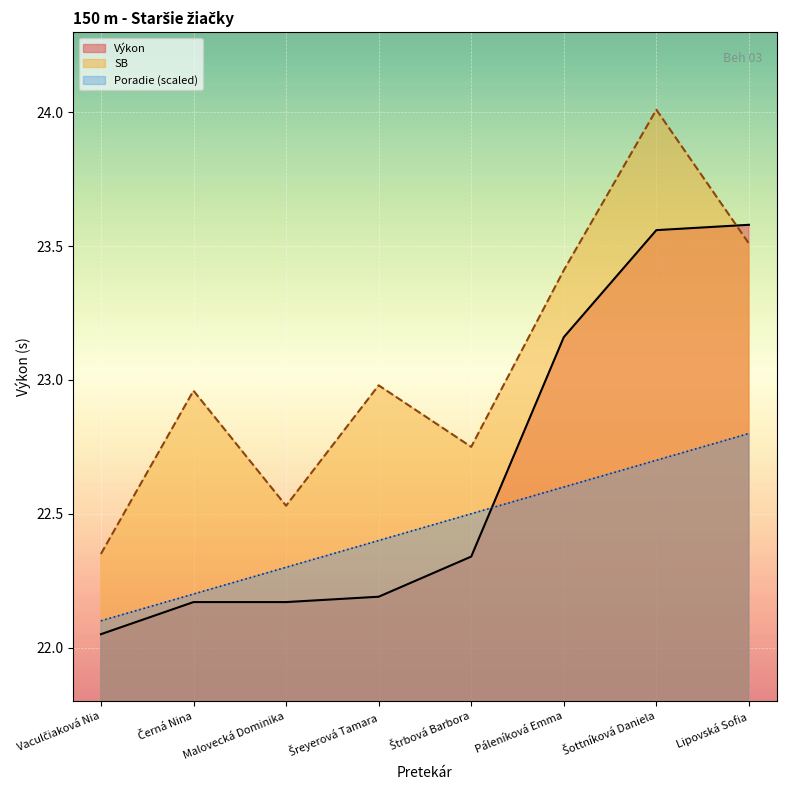

The Výkon series shows 22.2 at Malovecká Dominika. True or false?

True